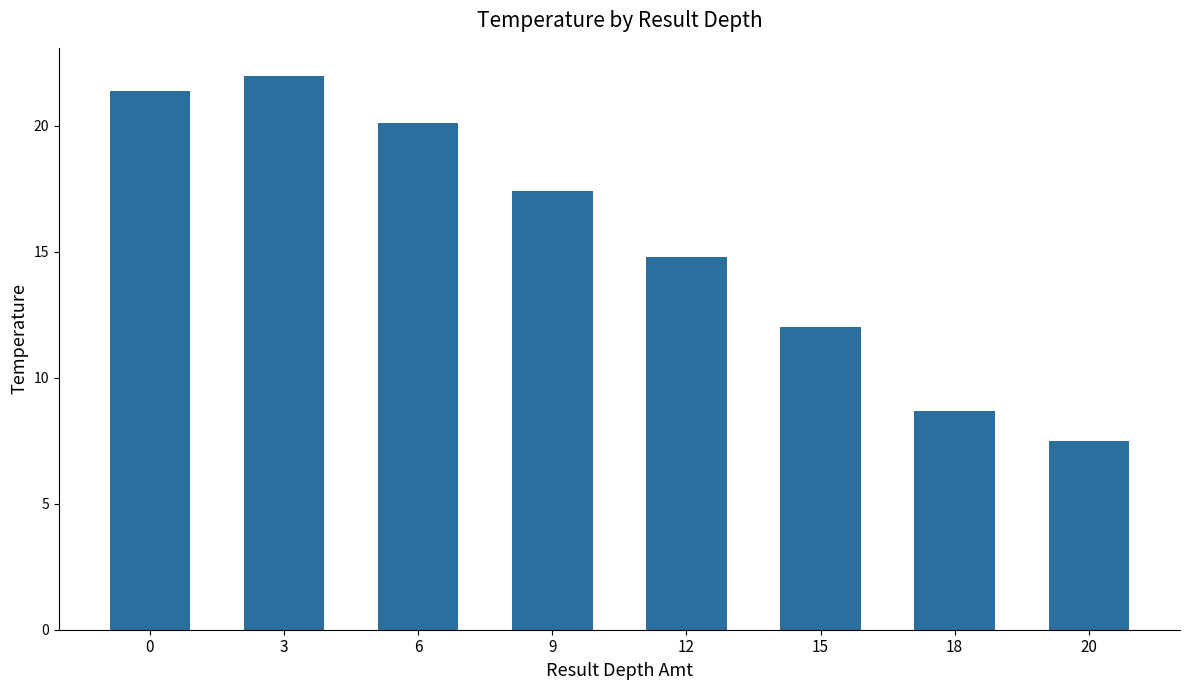

Which category has the highest value across all series?

3